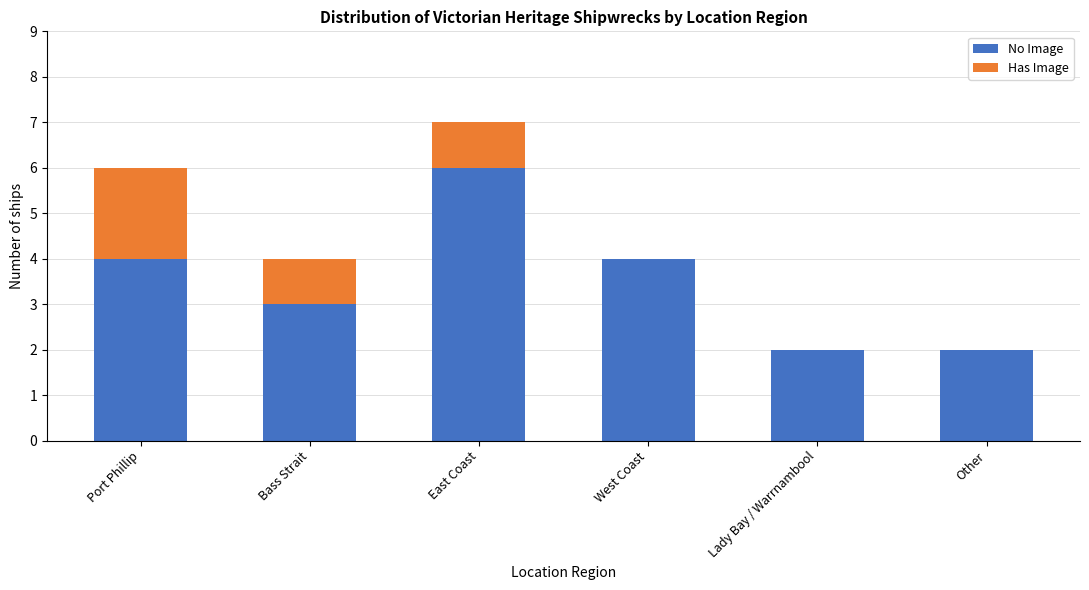

Read the No Image value at Bass Strait.

3